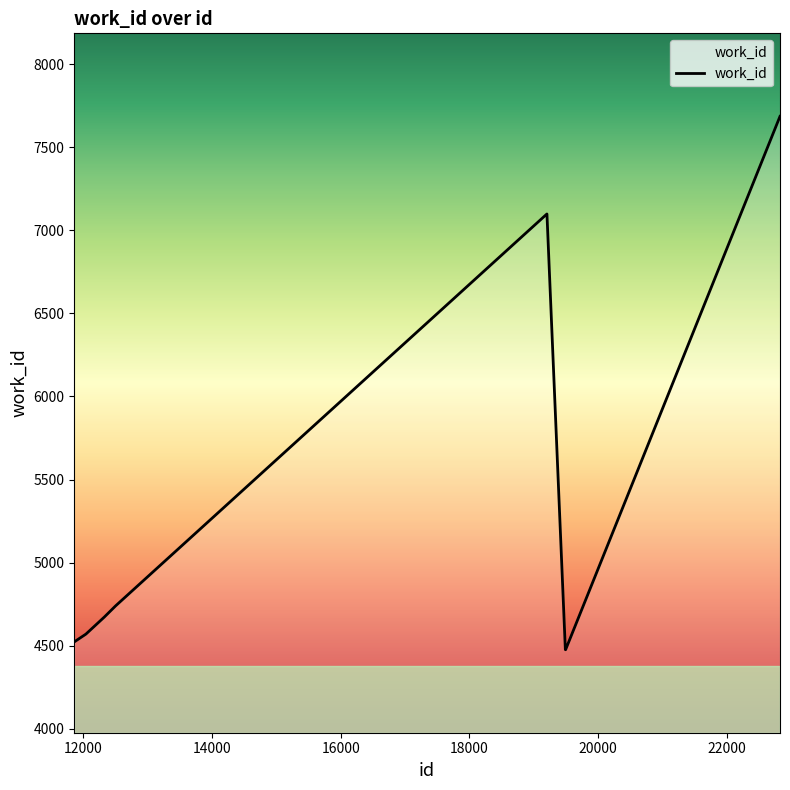

What is the difference between the maximum and minimum values?

3212